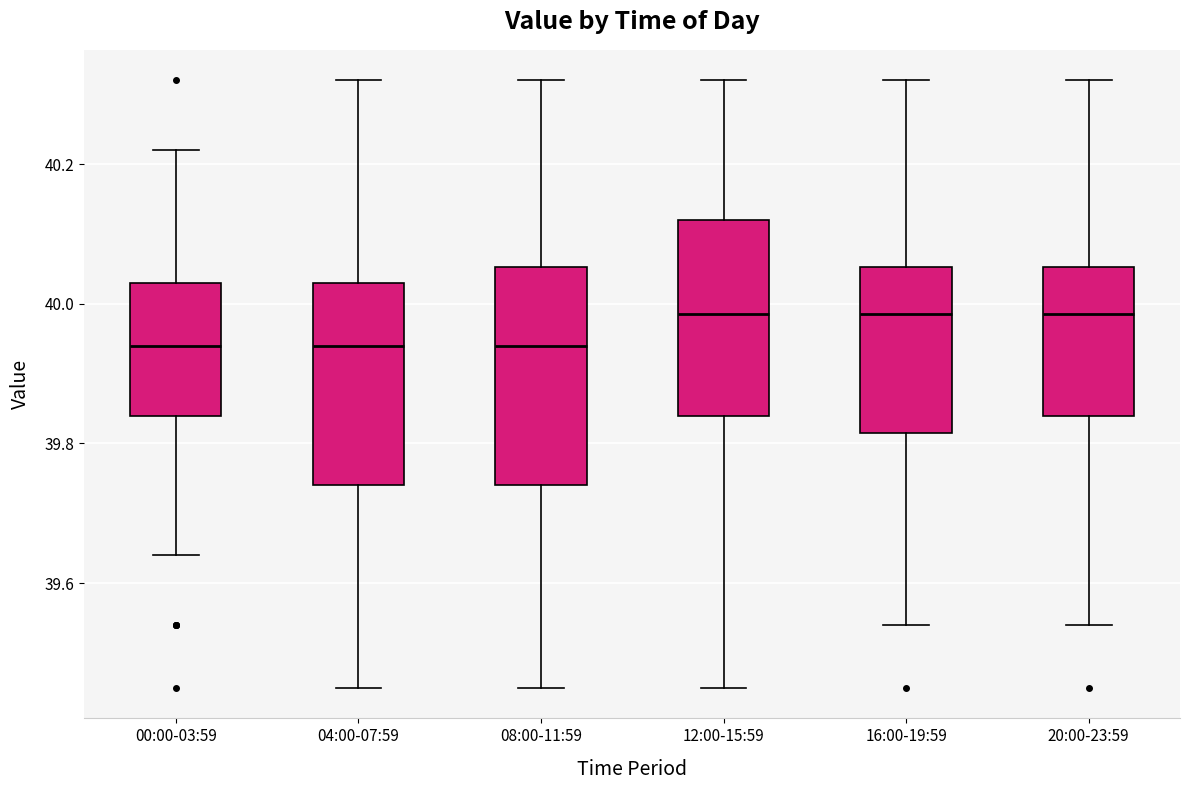

Reading left to right, read every box against the y-axis: the position of its median line, the range the box covers, and the ends of its whiskers. The values are not printed on the chart, so give them approximately, as read against the axis.

00:00-03:59: median 39.94, box 39.84 to 40.04, whiskers 39.64 to 40.22
04:00-07:59: median 39.94, box 39.74 to 40.04, whiskers 39.46 to 40.32
08:00-11:59: median 39.94, box 39.74 to 40.06, whiskers 39.46 to 40.32
12:00-15:59: median 39.98, box 39.84 to 40.12, whiskers 39.46 to 40.32
16:00-19:59: median 39.98, box 39.82 to 40.06, whiskers 39.54 to 40.32
20:00-23:59: median 39.98, box 39.84 to 40.06, whiskers 39.54 to 40.32